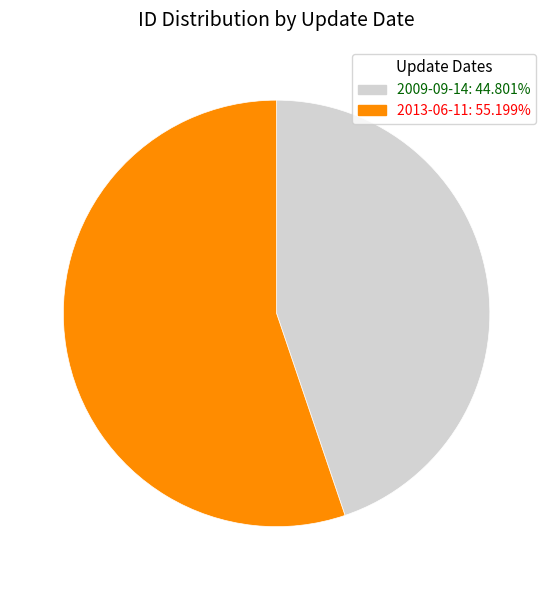

Do 2013-06-11: 55.199% and 2009-09-14: 44.801% together represent more than half of the pie?

Yes